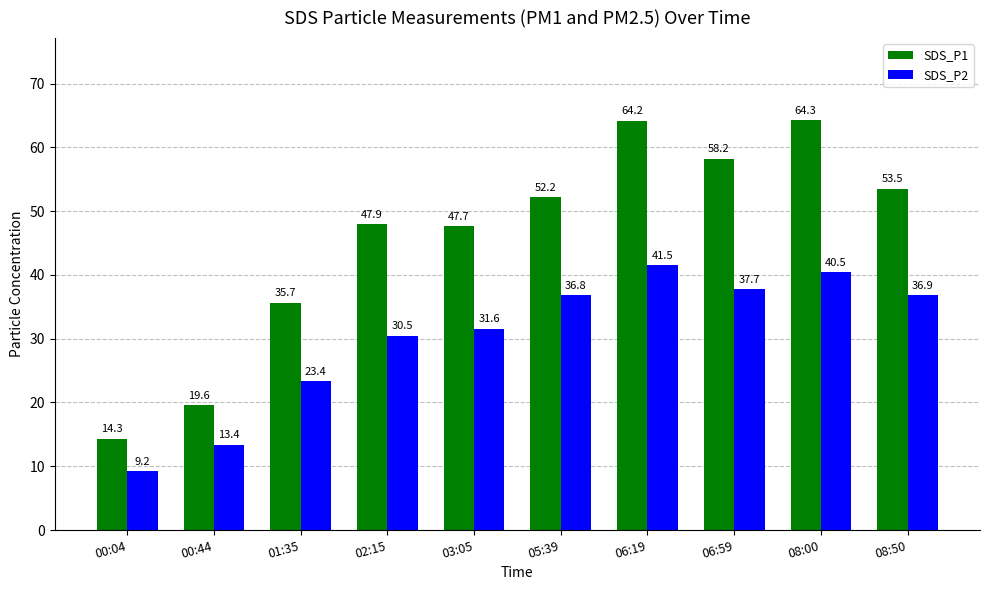

What are all the series names shown in the legend?

SDS_P1, SDS_P2